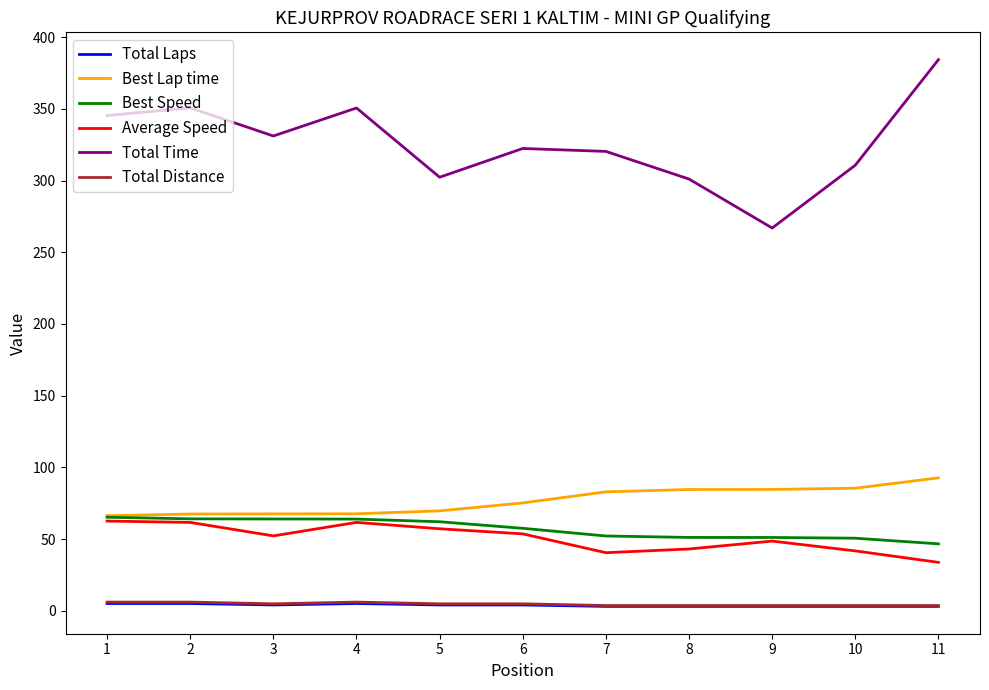

Which series has the largest range (max minus min)?

Total Time